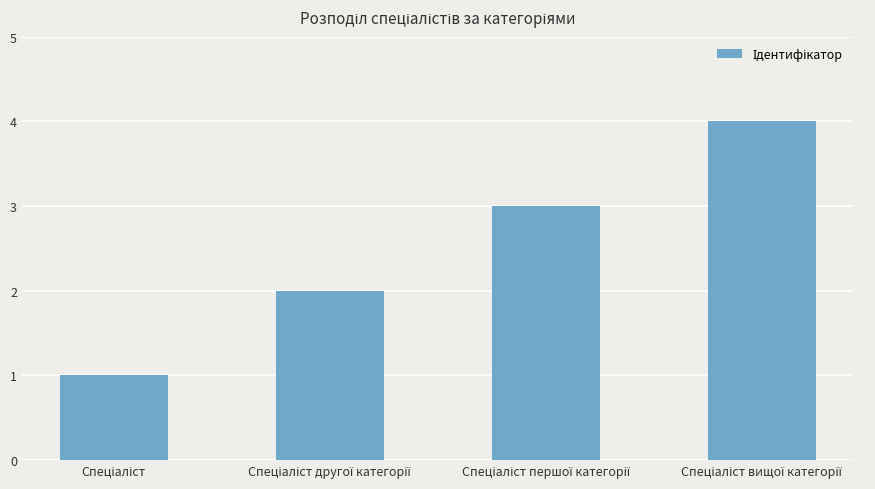

How many data points does each series have?

4